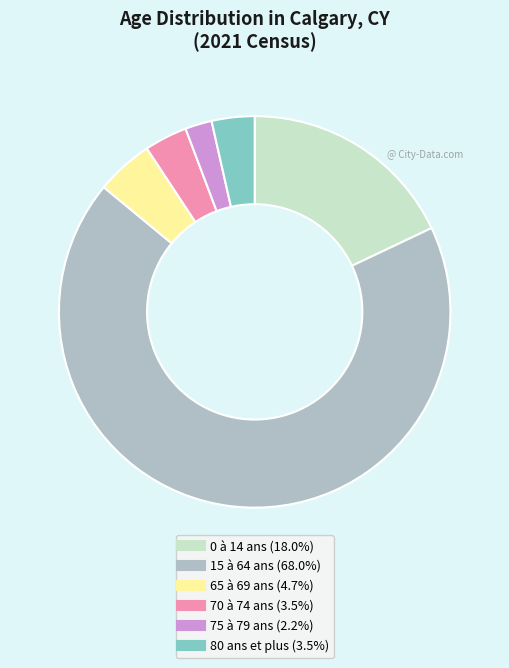

Is the sum of 75 à 79 ans and 0 à 14 ans greater than half?

No